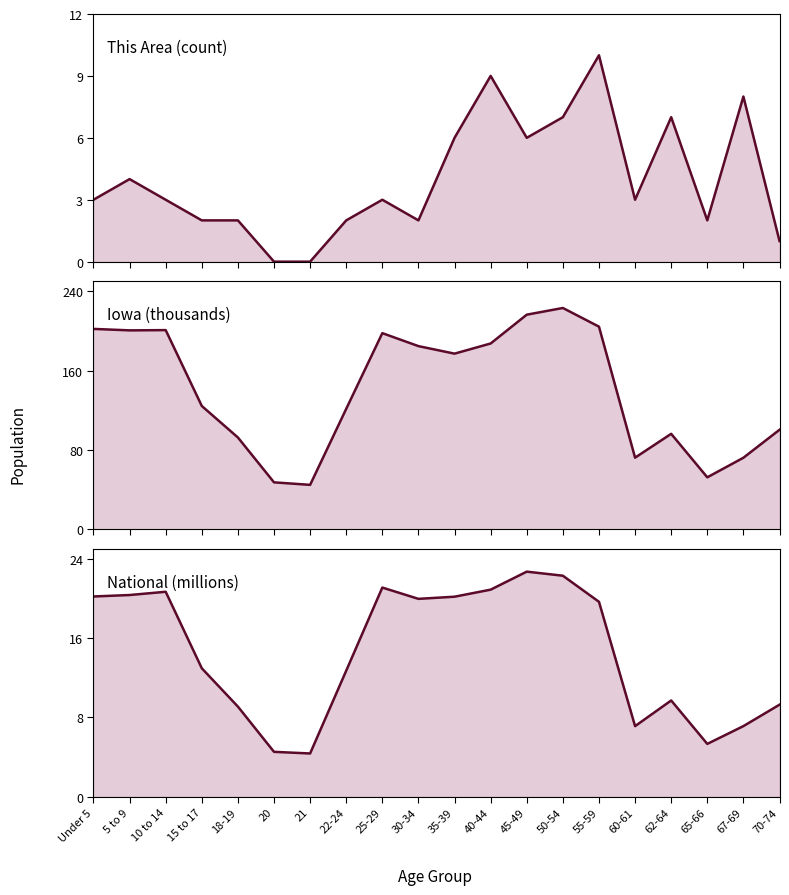

What is the total value across all series at 15 to 17?

139.3